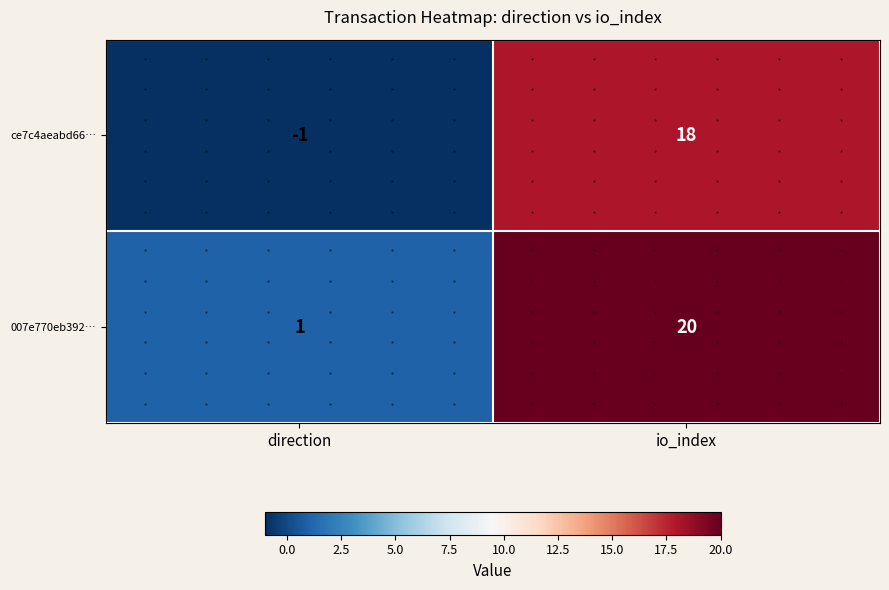

Rank the series by their maximum value, from highest to lowest.

007e770eb392…, ce7c4aeabd66…